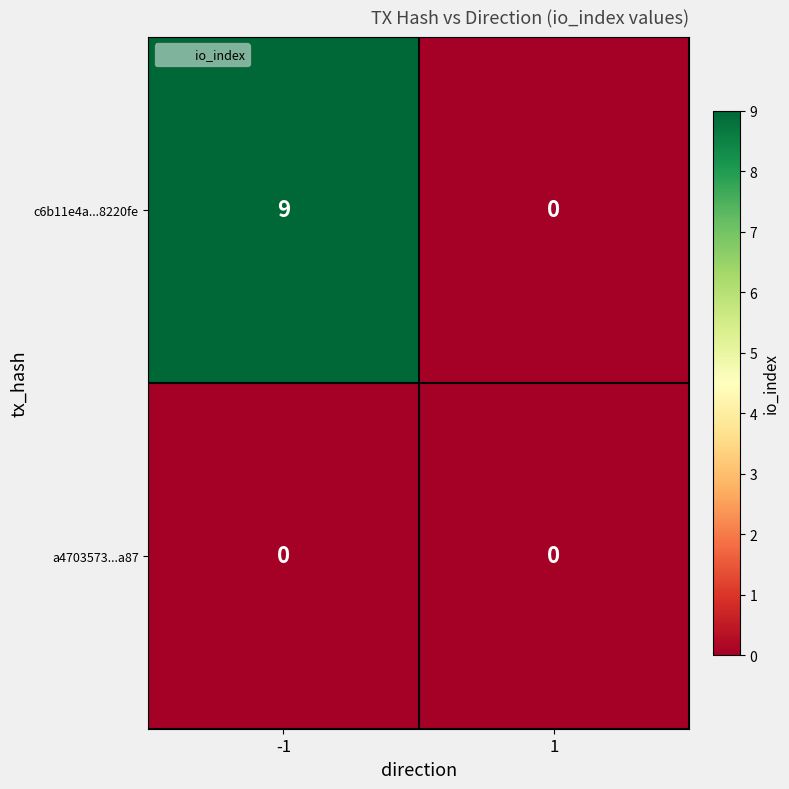

Reading left to right, transcribe all the data shown in this chart.

c6b11e4a...8220fe: 9	0
a4703573...a87: 0	0